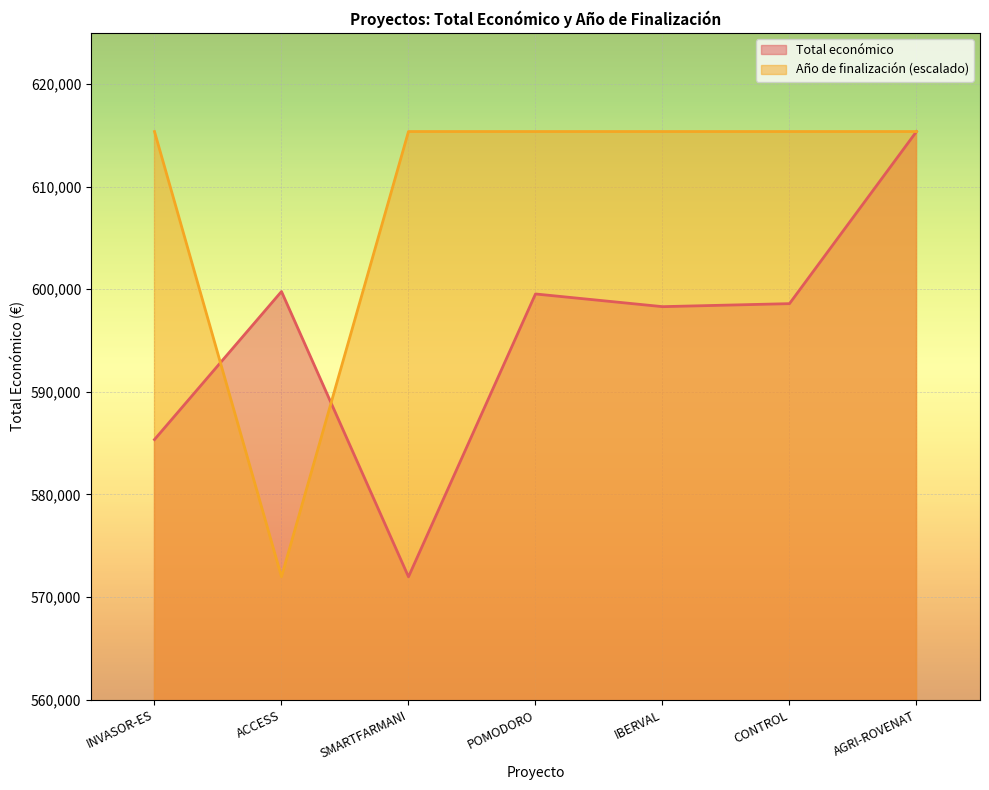

Rank the series at INVASOR-ES from highest to lowest value.

Año de finalización (escalado), Total económico